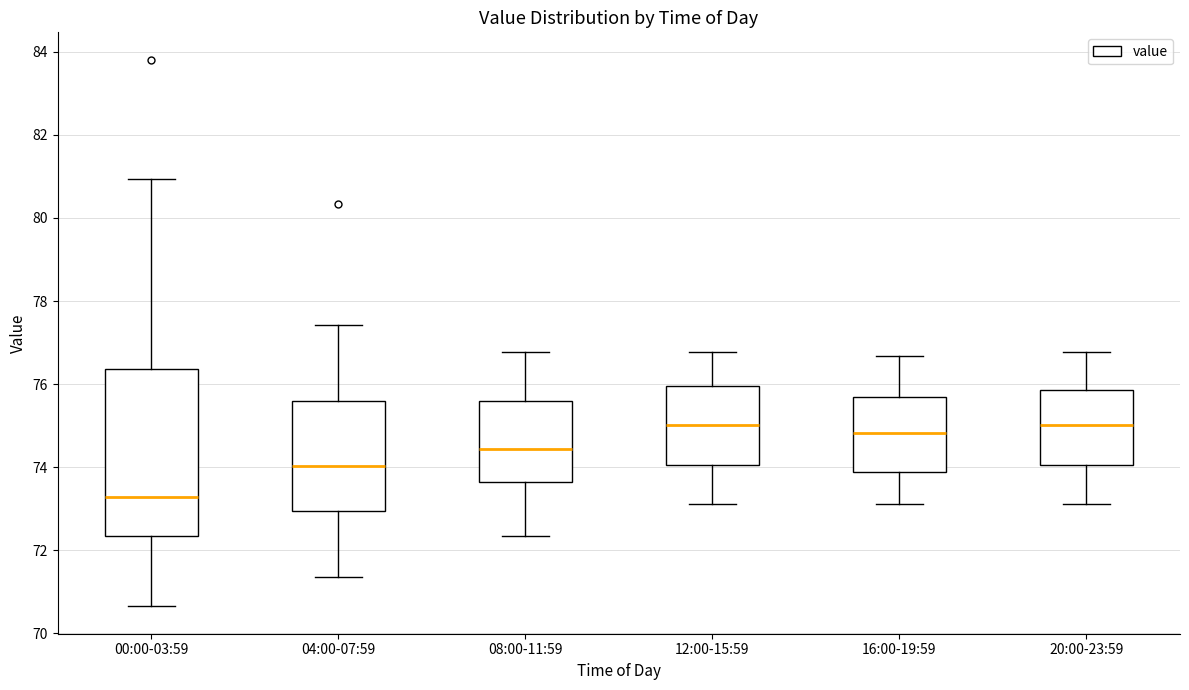

Comparing the boxes themselves (not the whiskers), which one is the tallest?

00:00-03:59